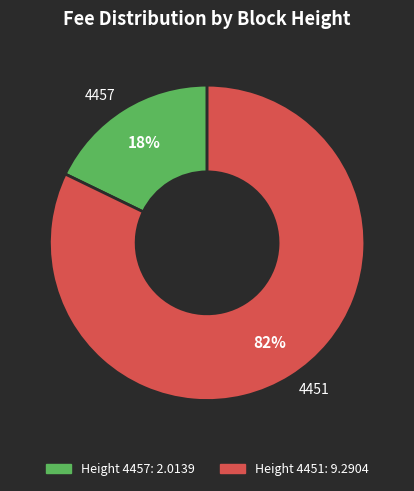

Is it true that 4451 is 82% of the pie?

True